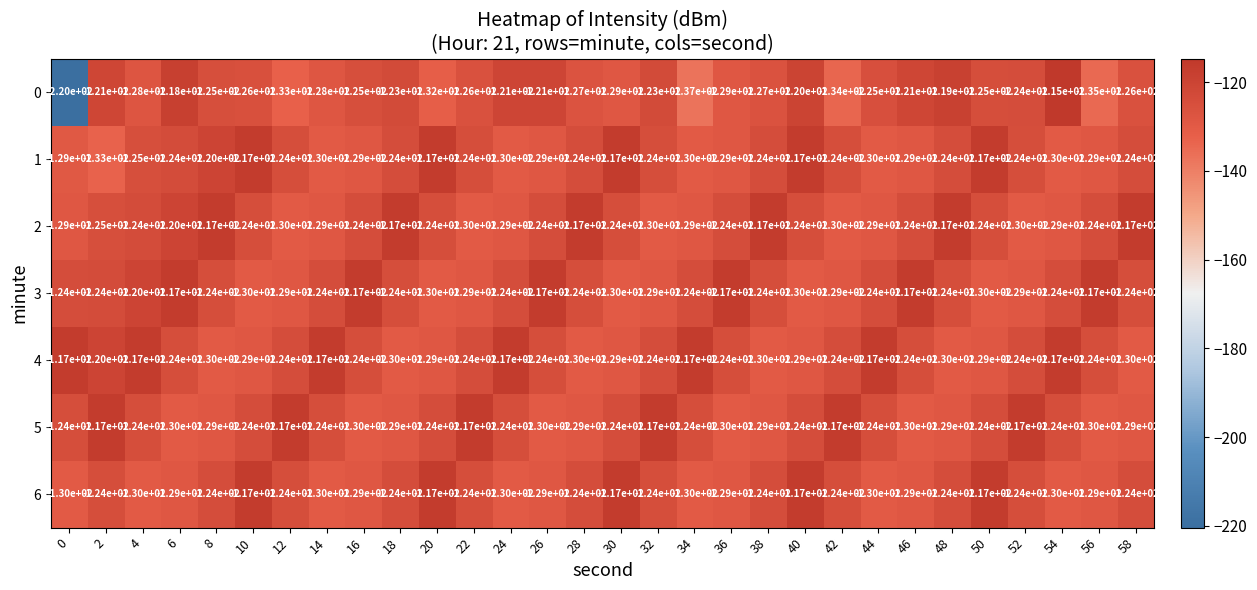

At which category is the sum across all series the highest?

40